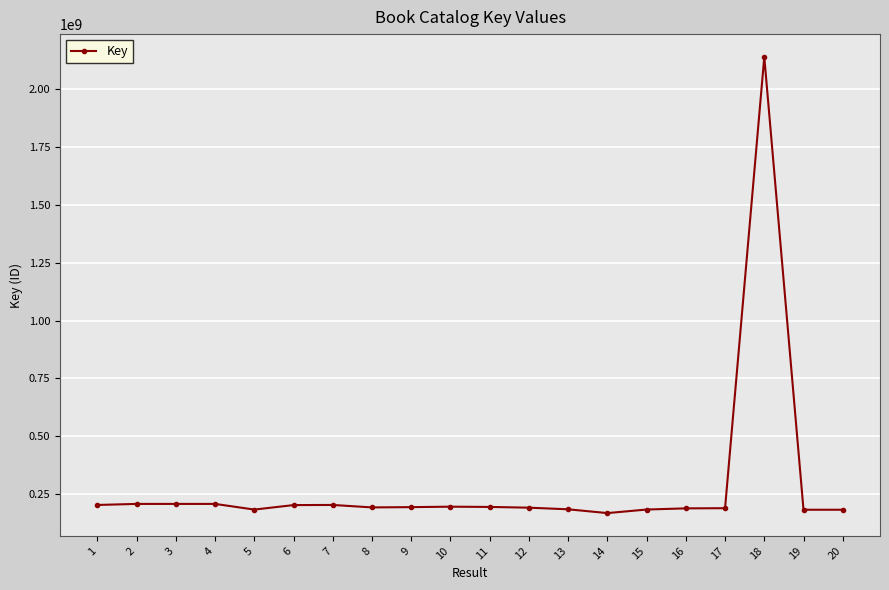

True or false: the data shows 75120242 at 11.

False